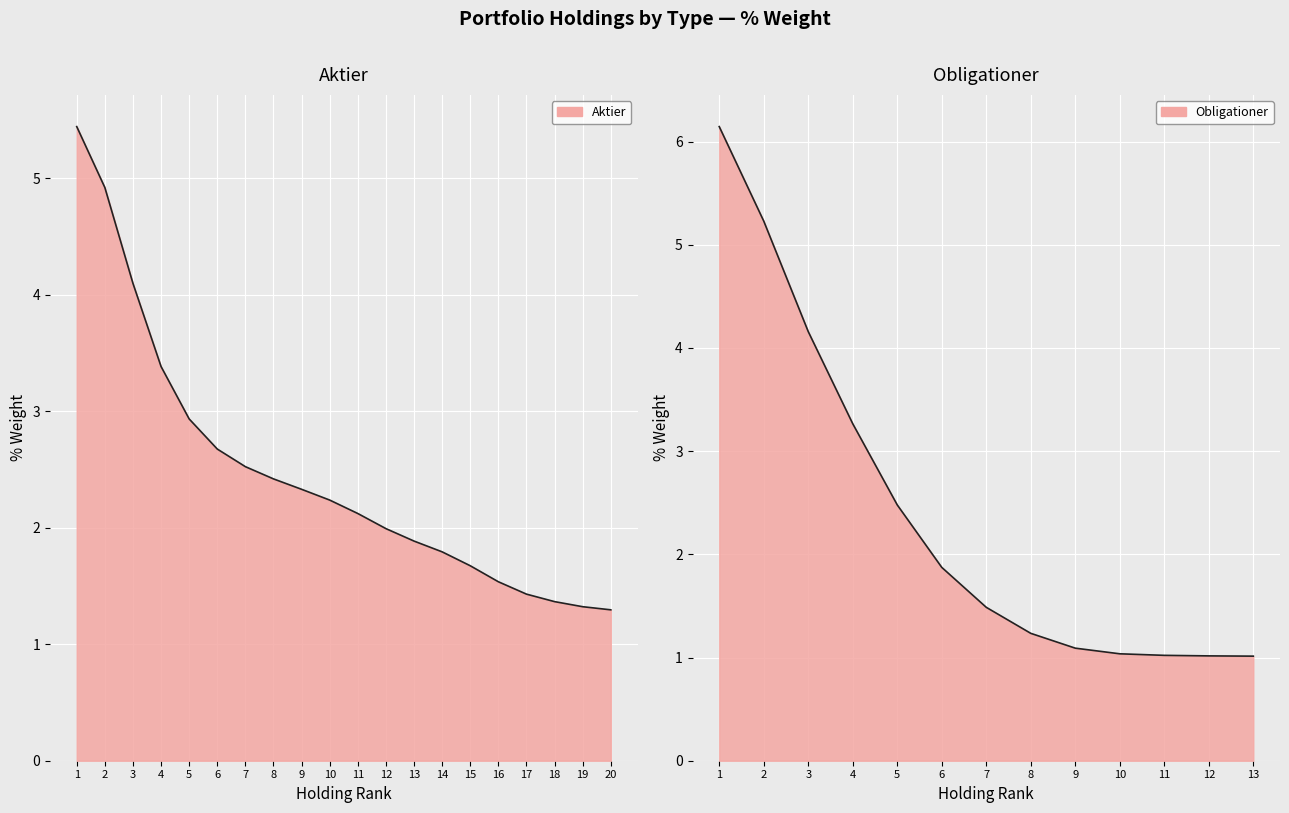

Is it true that the value at 18 is 1.4?

True